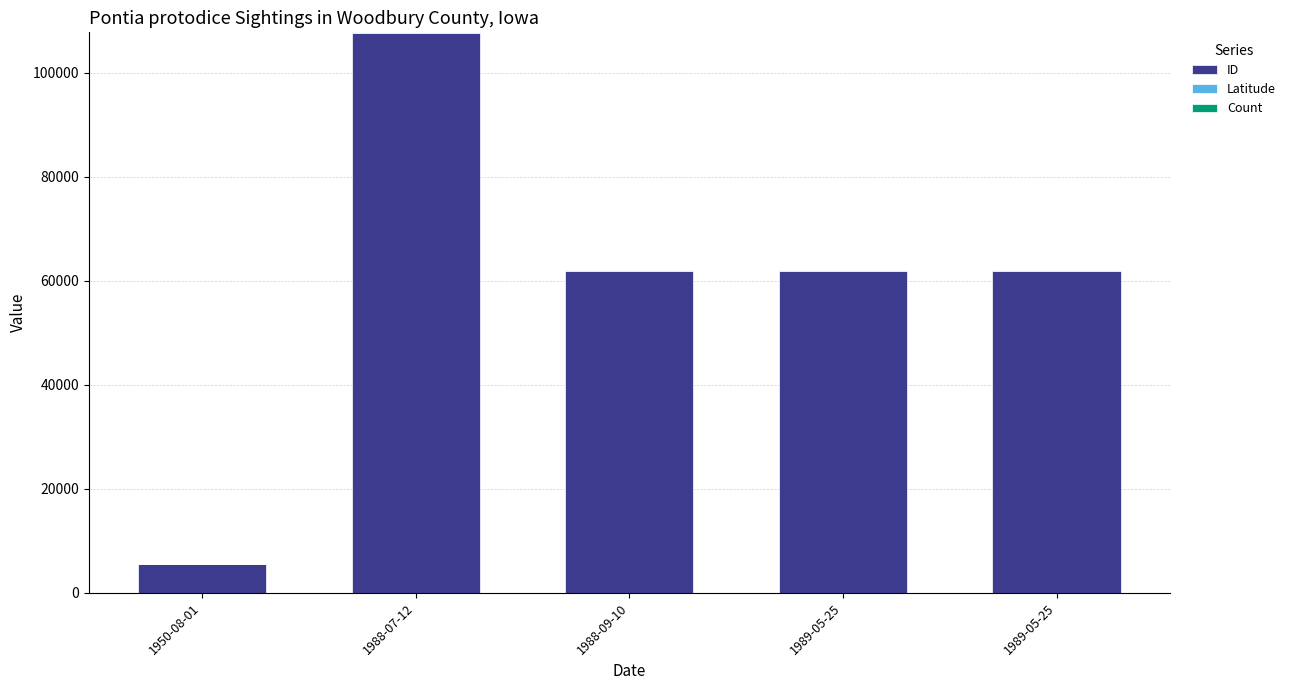

Does the chart contain stacked bars?

Yes